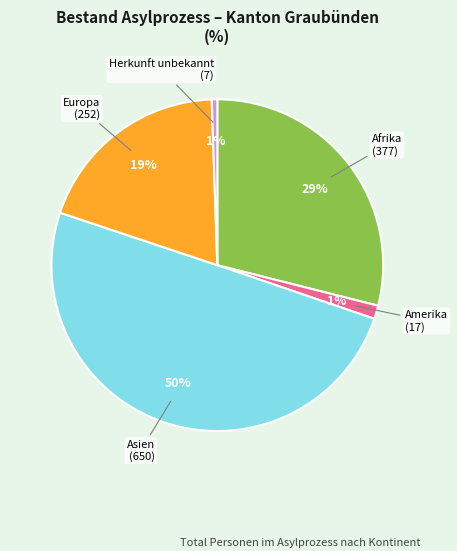

Between Europa and Herkunft unbekannt, which is larger?

Europa